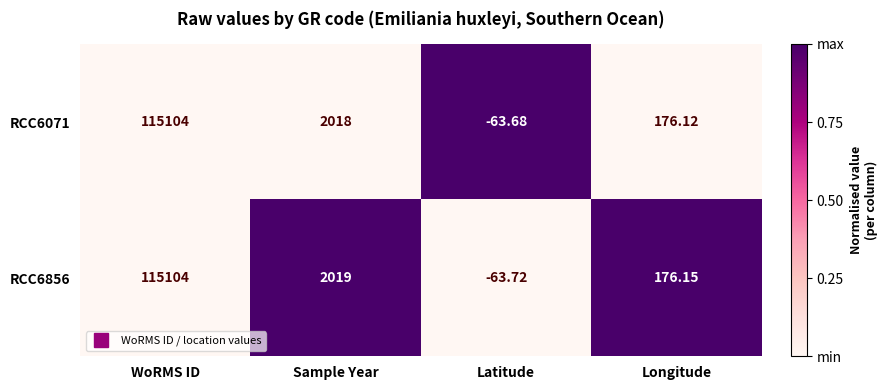

List the labels in order of RCC6071 value, smallest first.

Latitude, Longitude, Sample Year, WoRMS ID